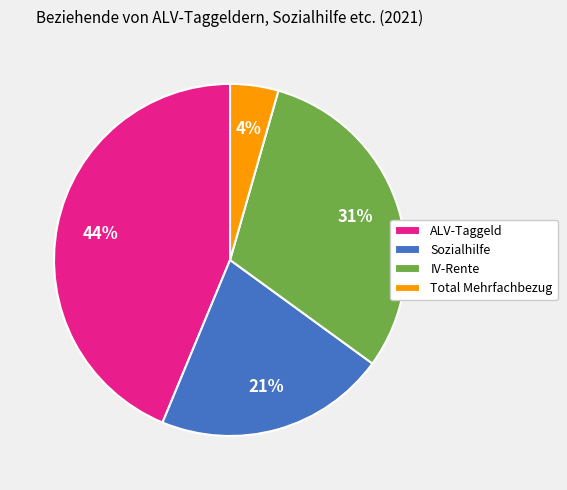

Is IV-Rente the majority of the pie?

No